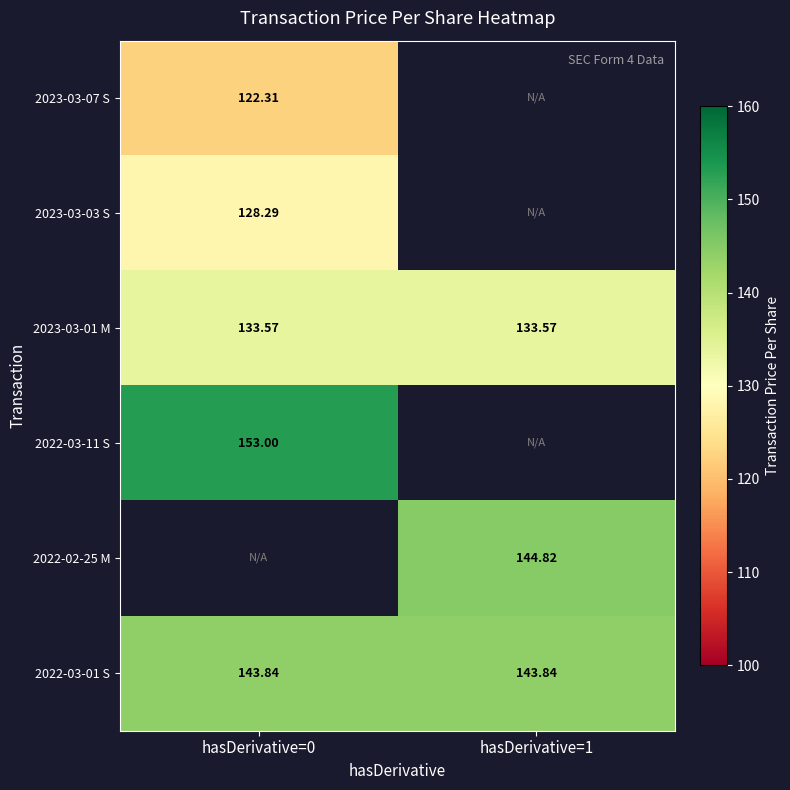

What is the sum of the 2023-03-01 M values at hasDerivative=0 and hasDerivative=1?

267.1